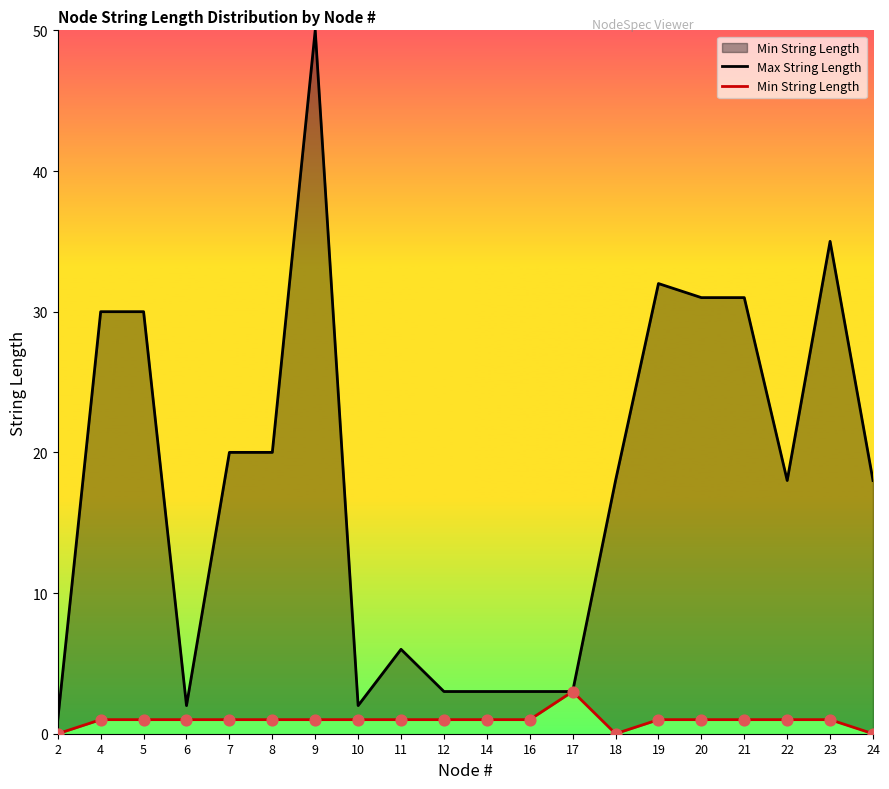

Which series has the largest total across all categories?

Max String Length